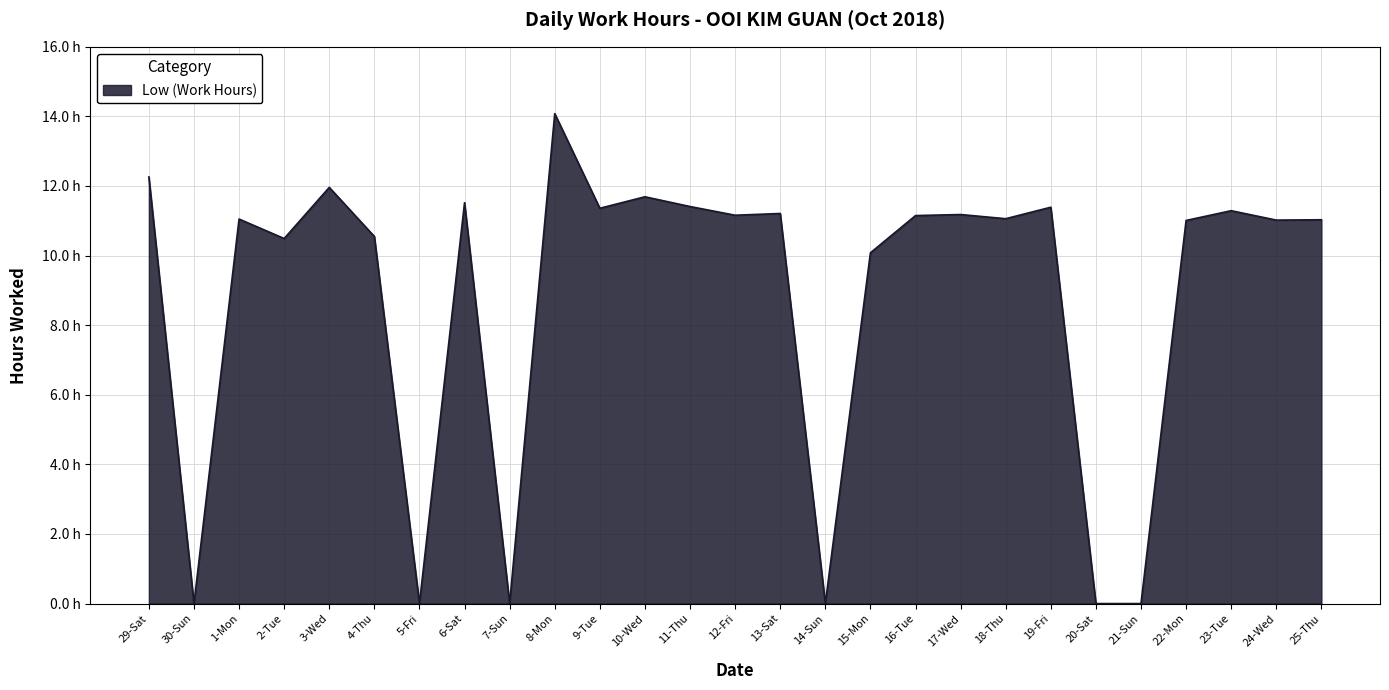

True or false: there are more than 2 points higher than both neighbors.

True